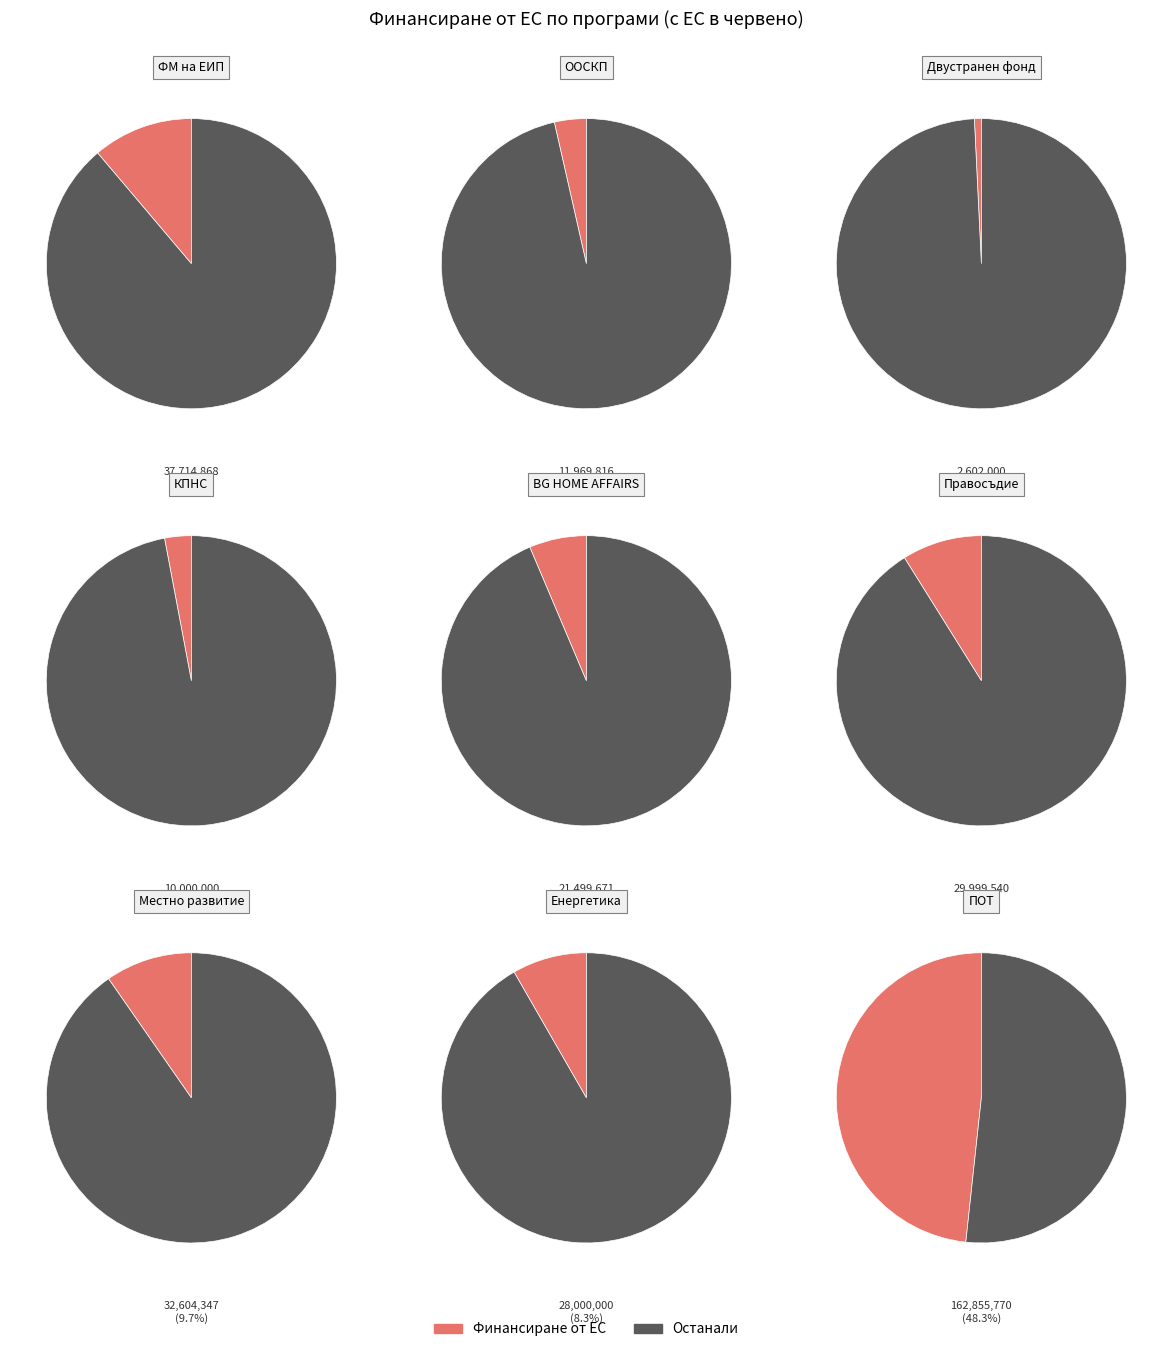

Which slice is the smallest?

Двустранен фонд